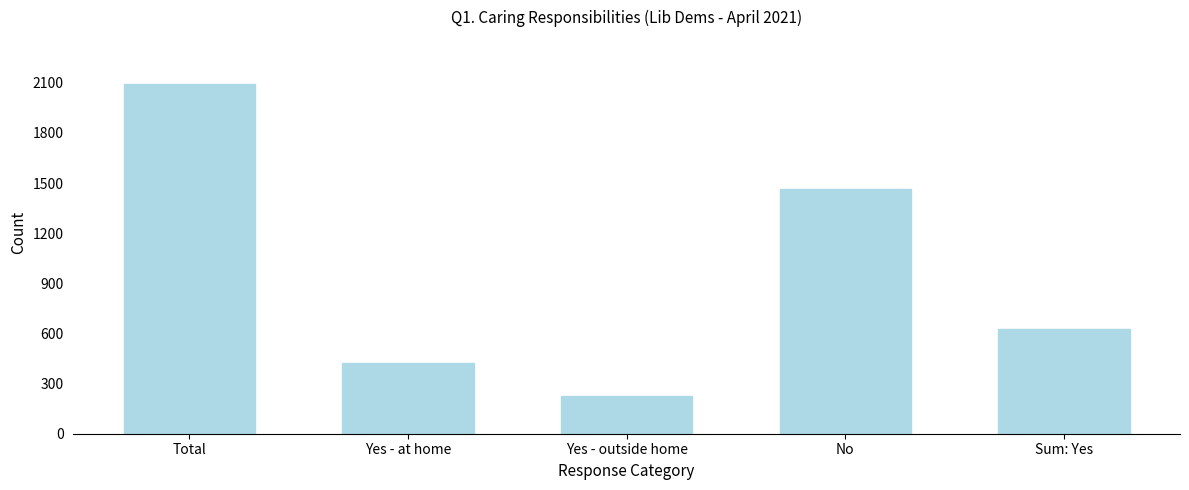

Reading right to left, transcribe all the data shown in this chart.

Sum: Yes=626	No=1467	Yes - outside home=226	Yes - at home=423	Total=2093